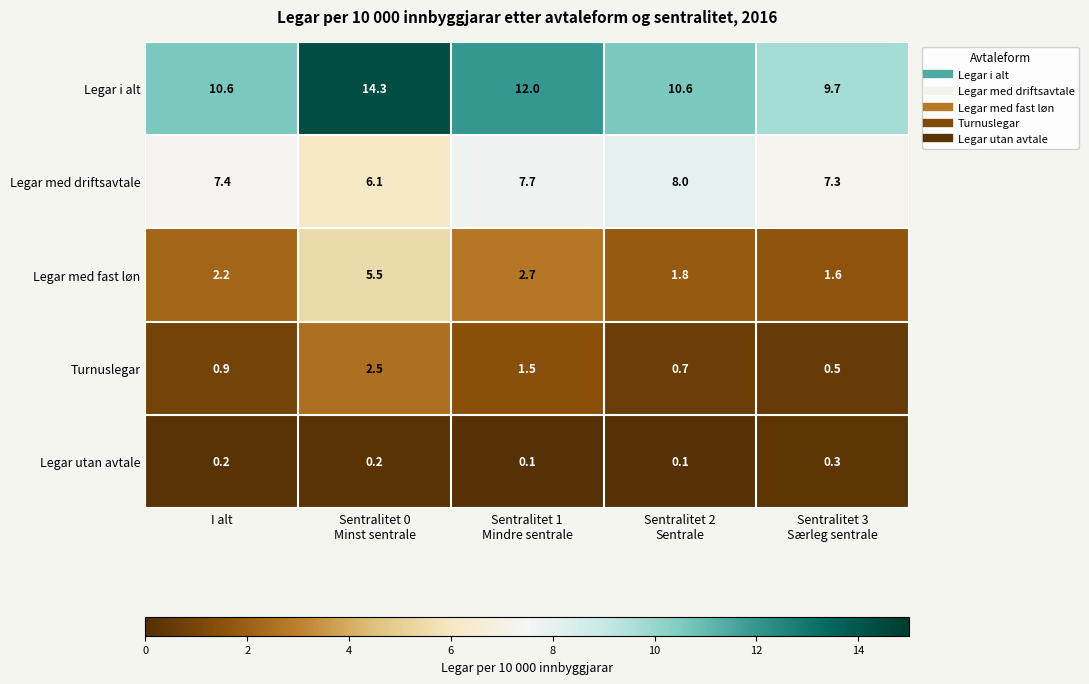

What is the greatest value displayed?

14.3